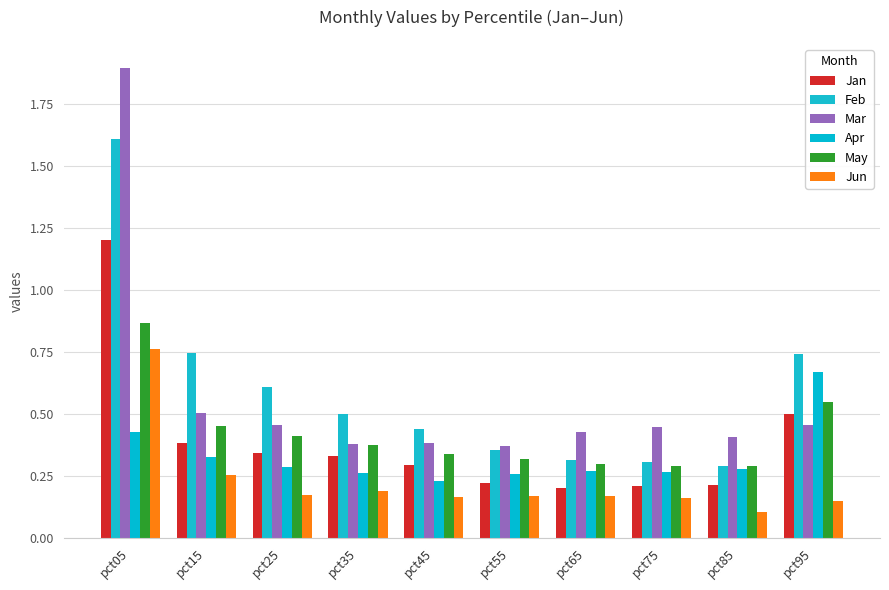

What are all the series names shown in the legend?

Jan, Feb, Mar, Apr, May, Jun